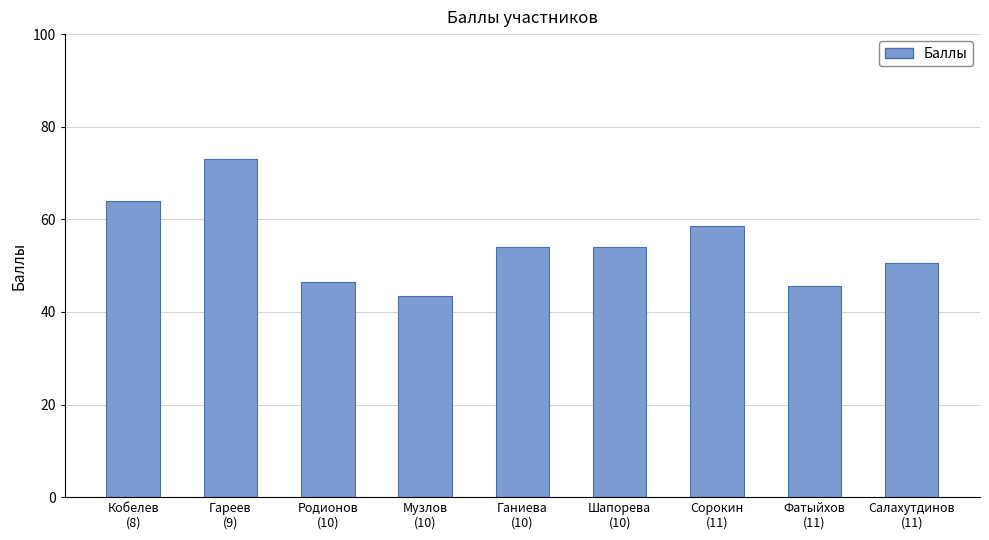

The chart shows a value of 73.0 at Гареев
(9). True or false?

True